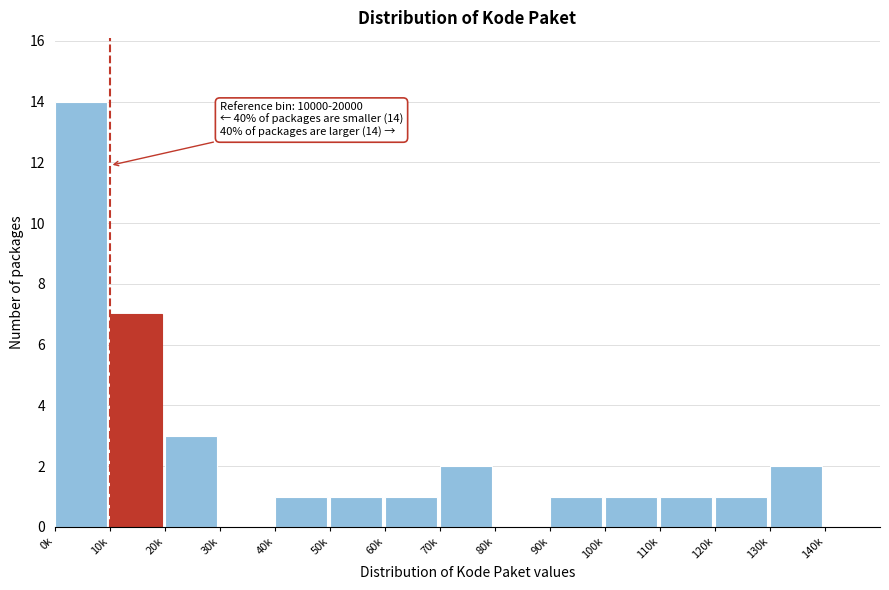

Reading right to left, transcribe all the data shown in this chart.

140k=0	130k=2	120k=1	110k=1	100k=1	90k=1	80k=0	70k=2	60k=1	50k=1	40k=1	30k=0	20k=3	10k=7	0k=14